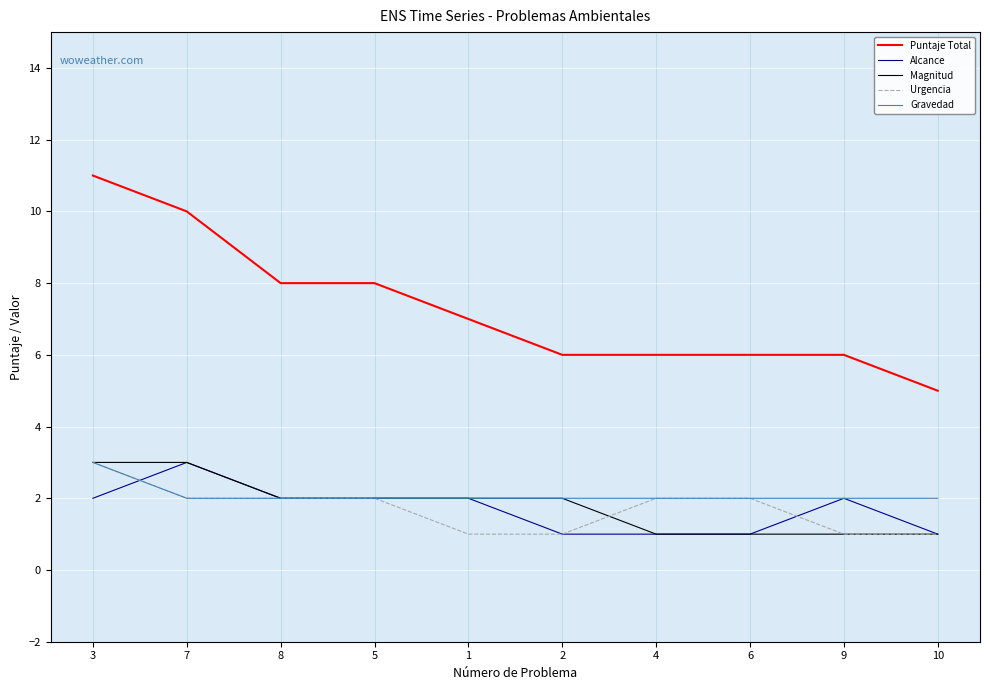

True or false: Alcance and Puntaje Total intersect in this chart.

False